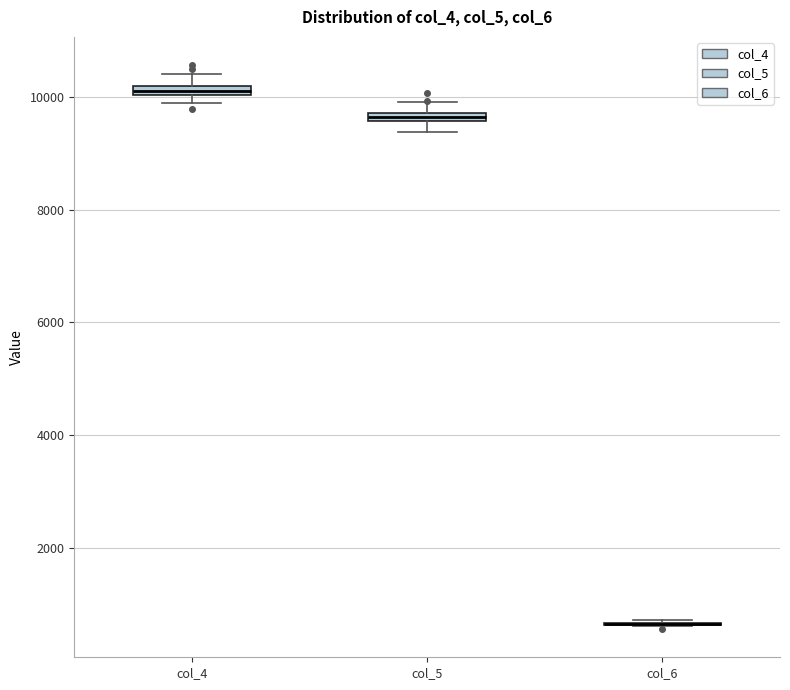

Where is the upper edge of the box for col_4 on the y-axis? The values are not printed on the chart, so give them approximately, as read against the axis.

10200